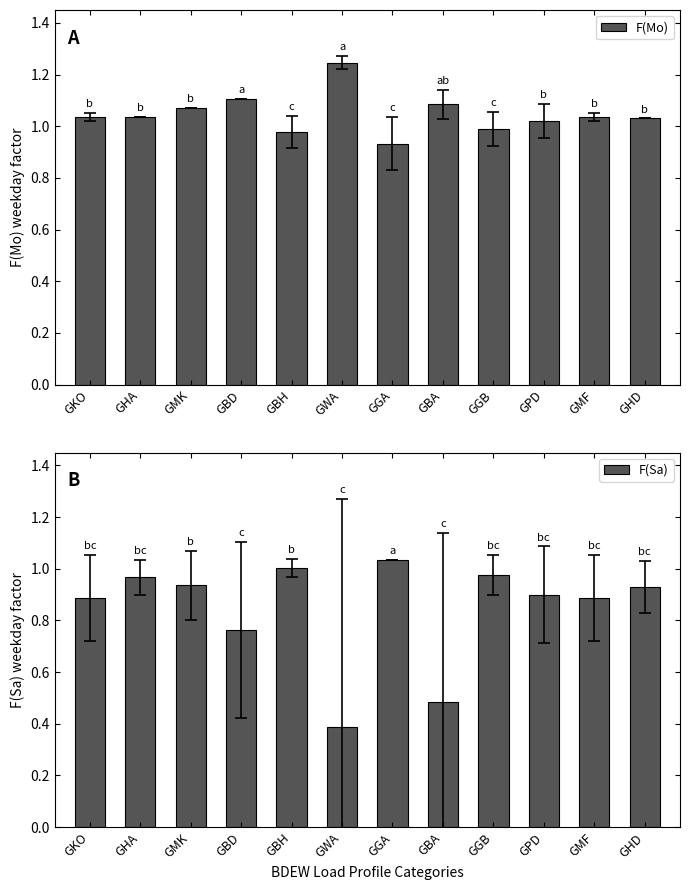

What is the total value across all series at GPD?

1.9